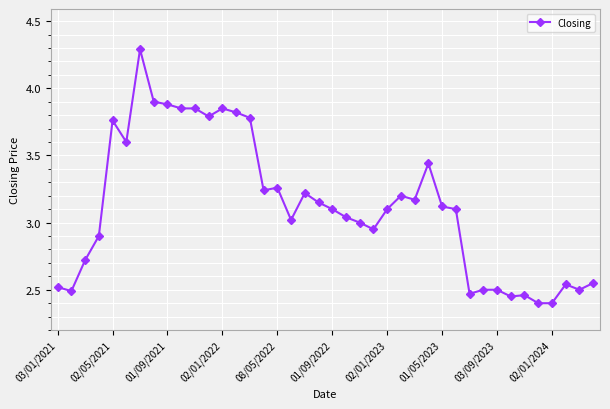

What is the sum of all values?

124.9